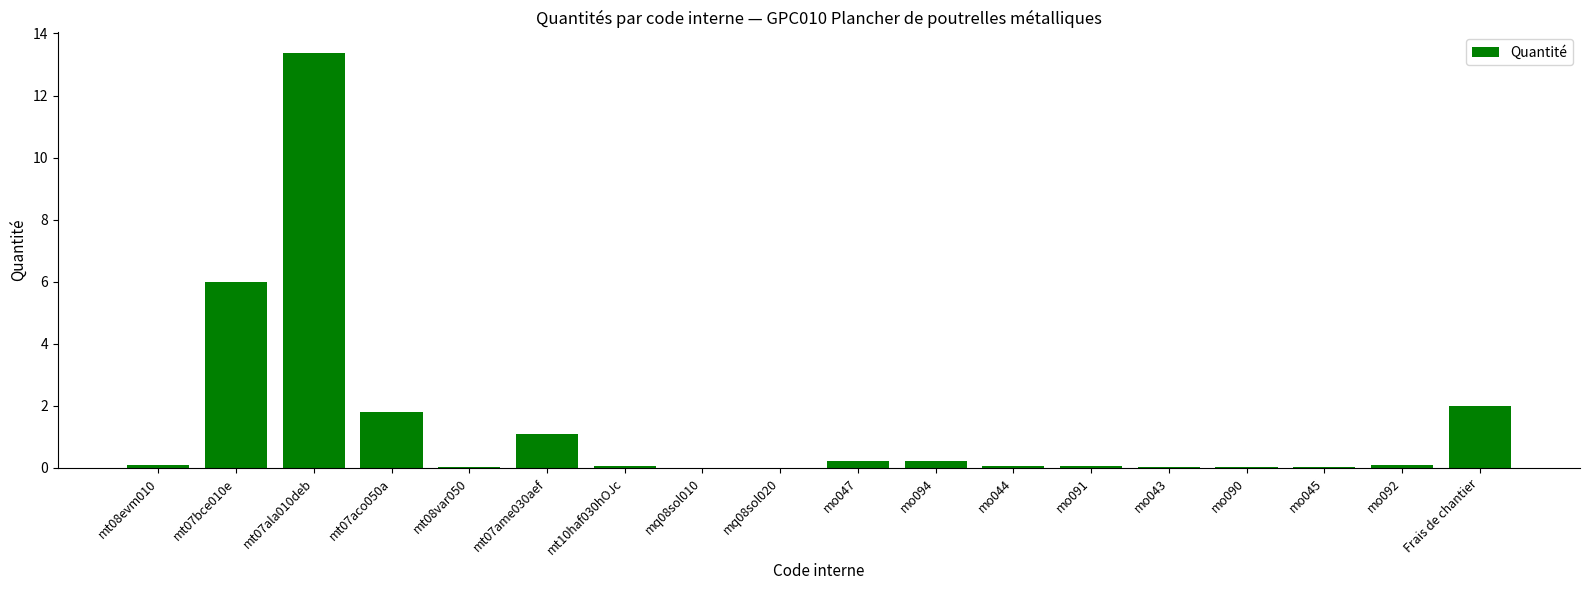

Is it true that the value at mo043 is 0.0?

True